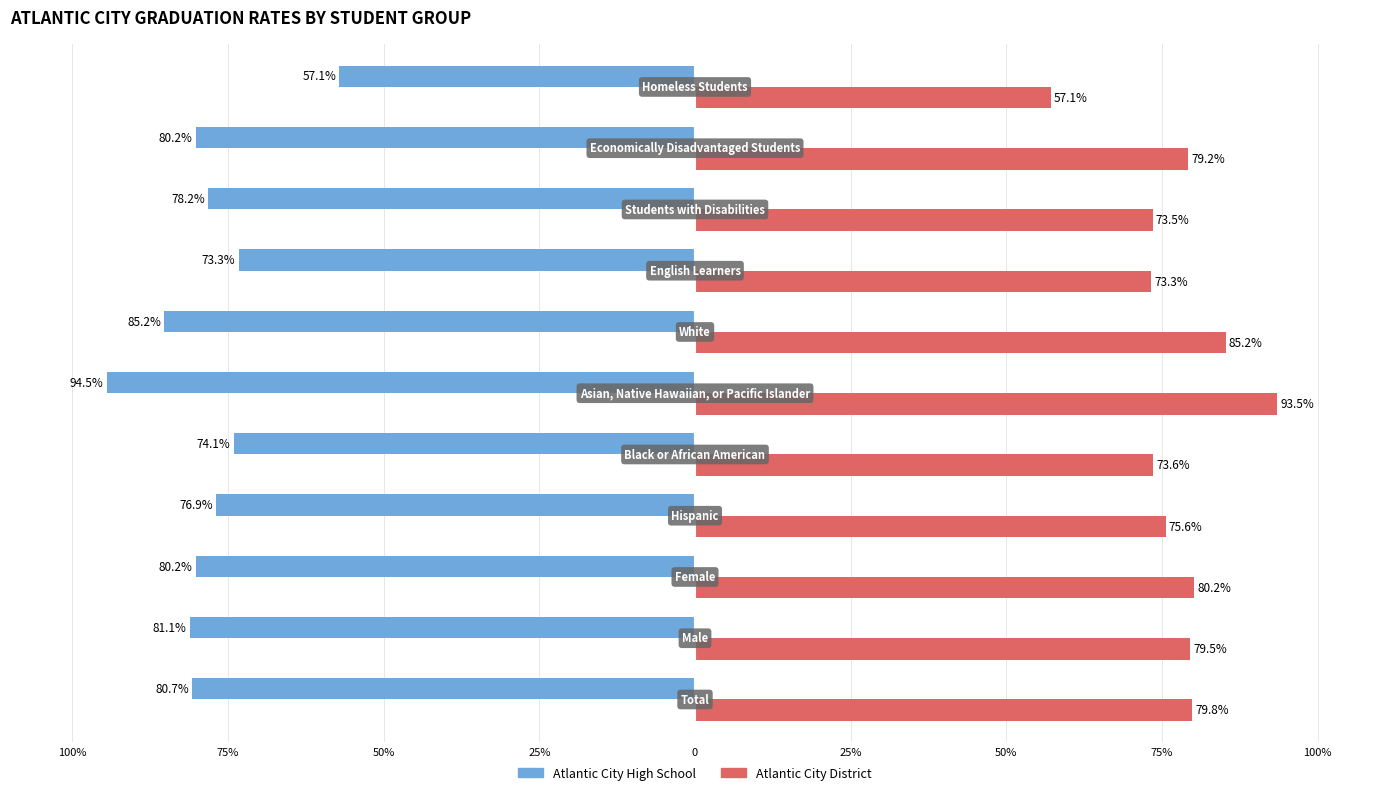

What are all the series names shown in the legend?

Atlantic City High School, Atlantic City District